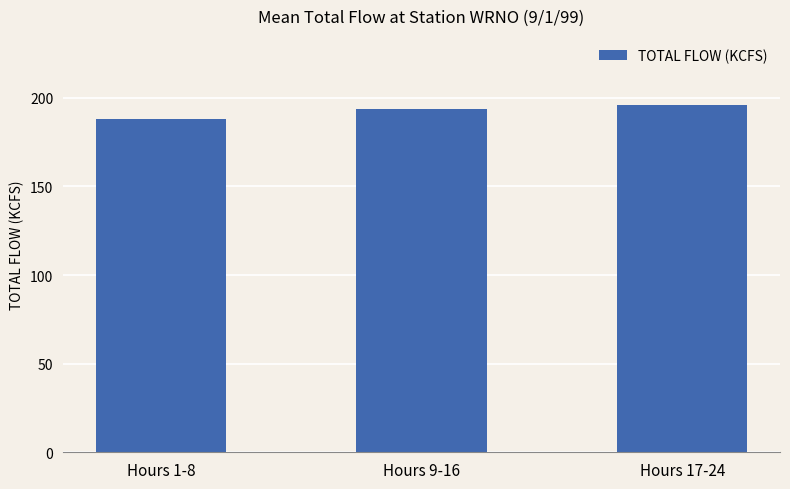

Count the number of values greater than 193.

2